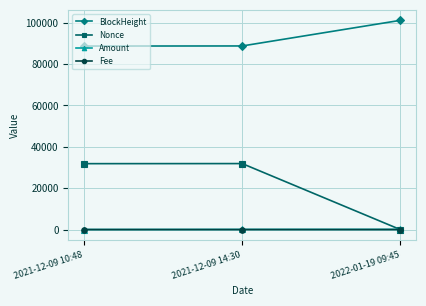

What is the value of the BlockHeight point at the 1st from the left?

88700.0